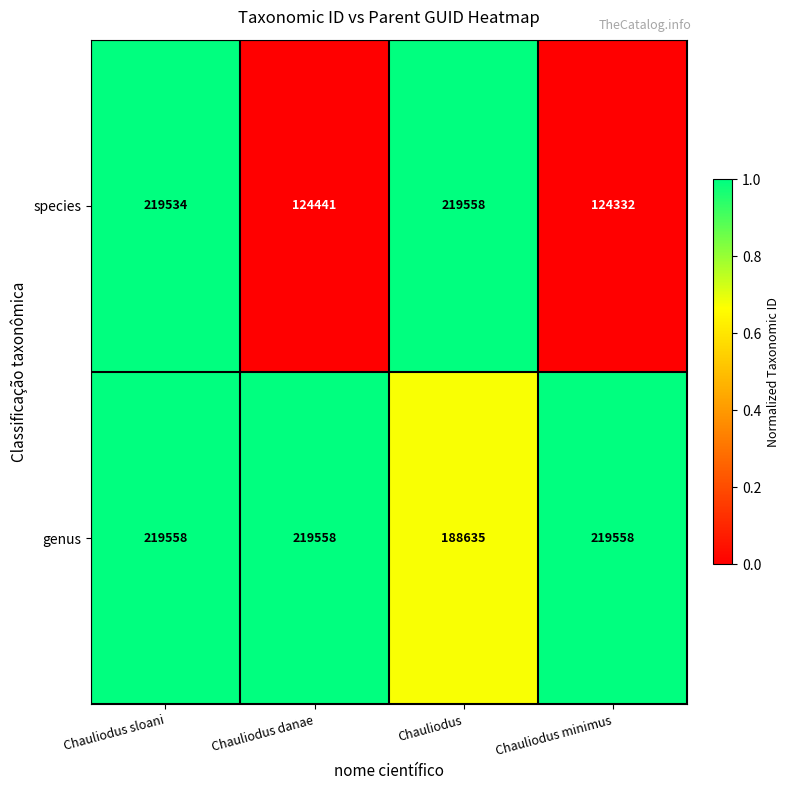

Which category has the lowest value across all series?

Chauliodus minimus